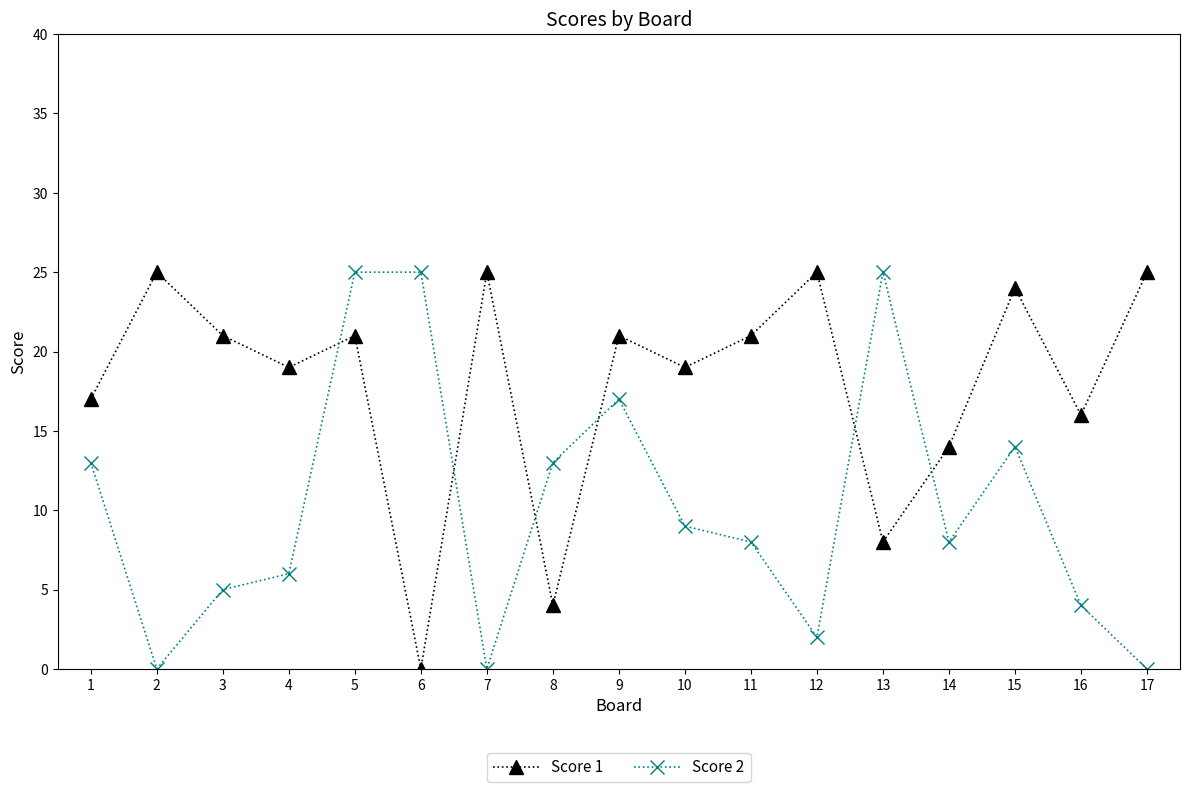

Where is the first local minimum for Score 2?

2